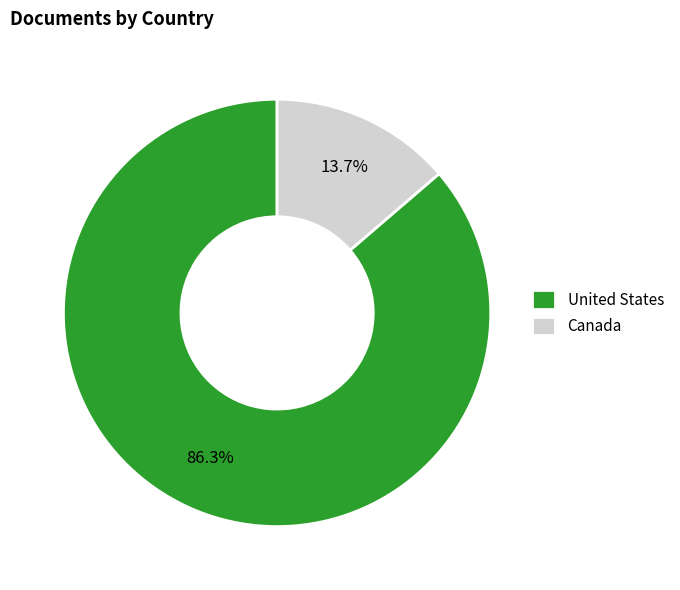

True or false: United States accounts for 86% of the total.

True